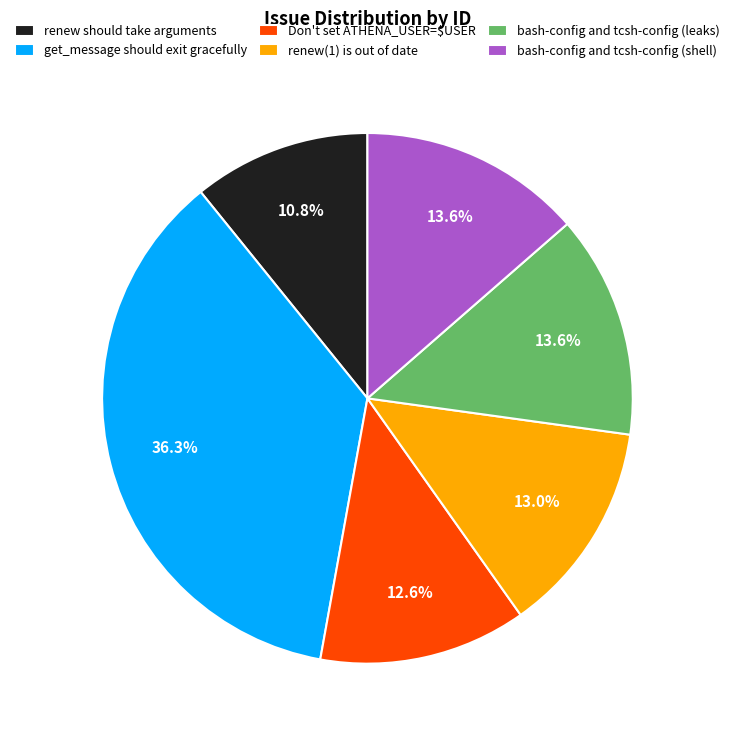

Approximately how many times larger is the value at bash-config and tcsh-config (leaks) compared to bash-config and tcsh-config (shell)?

1.0